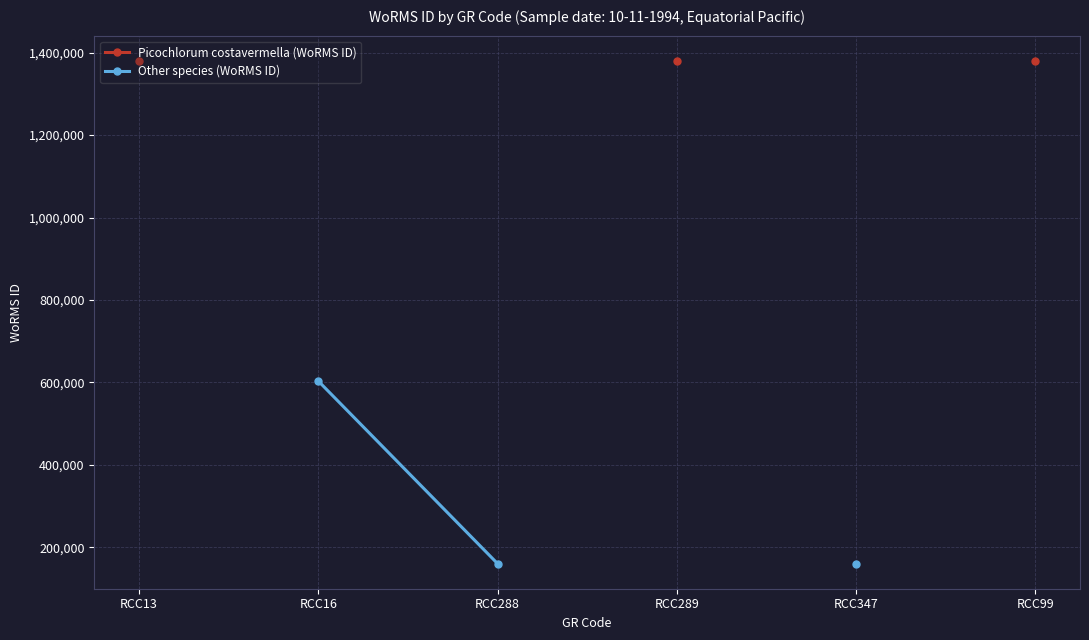

What is the maximum value for Picochlorum costavermella (WoRMS ID)?

1380402.0